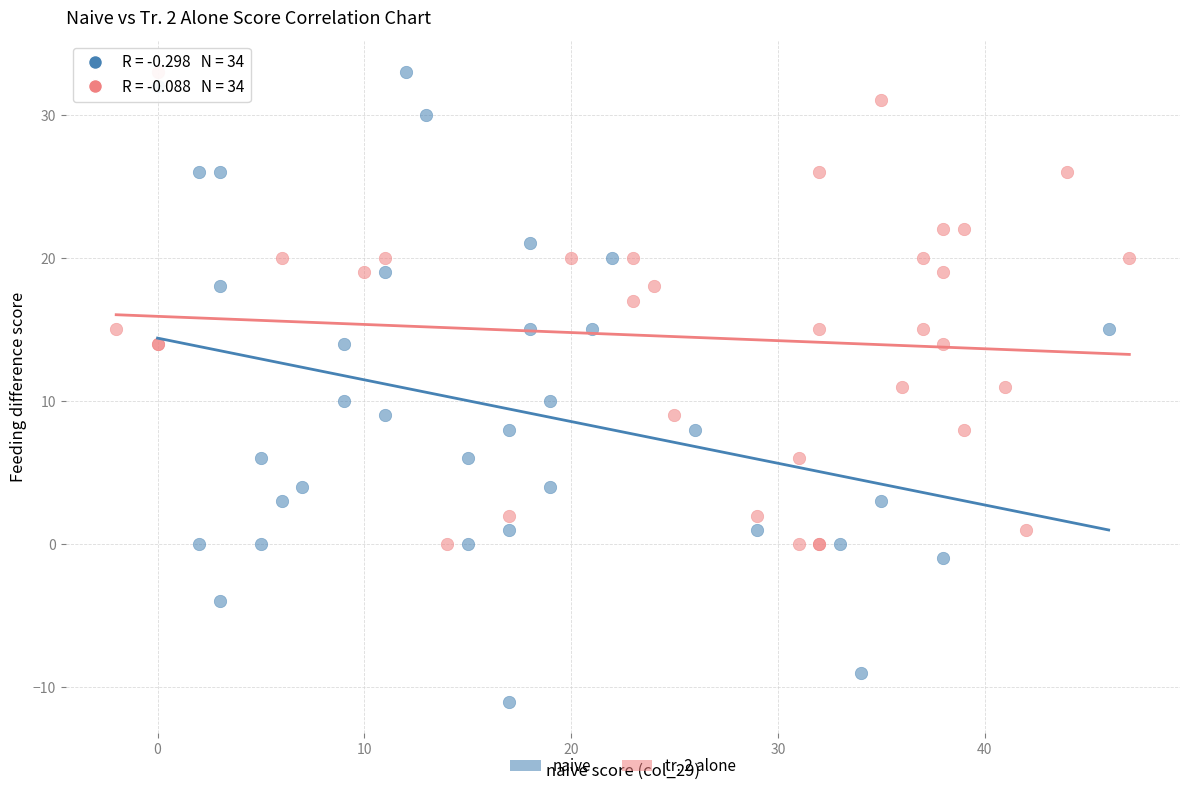

Which series has the widest spread of Y values?

naive